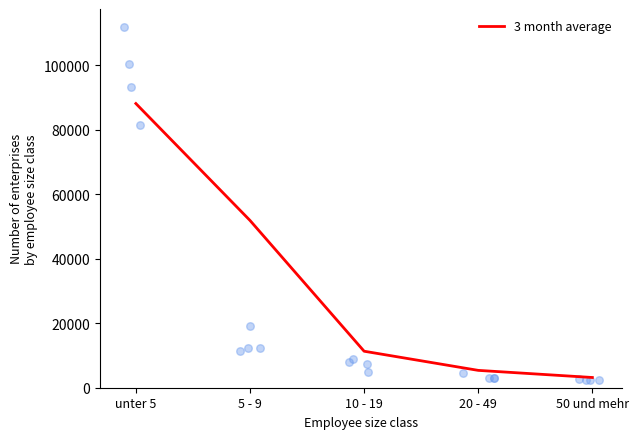

What is the change in value from 10 - 19 to 20 - 49?

-5938.5